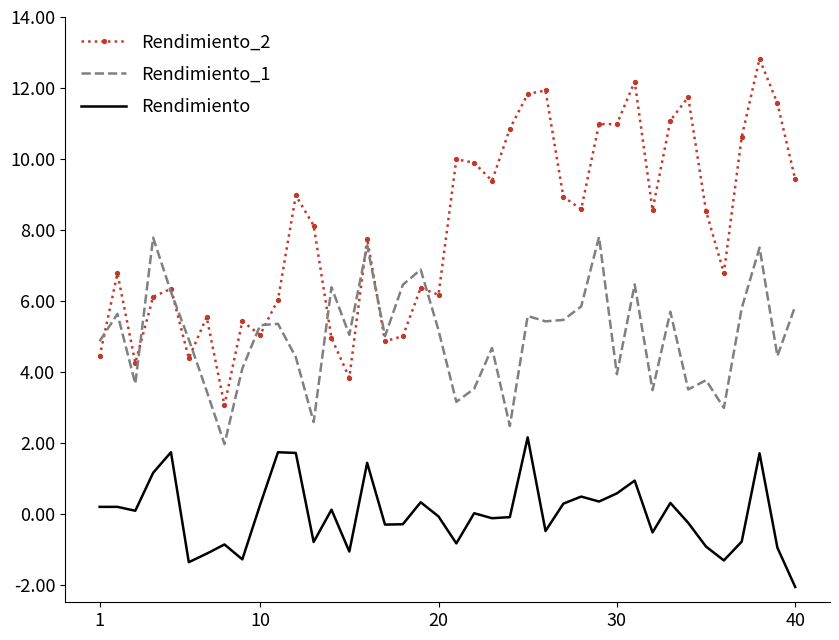

True or false: Rendimiento_2 has more than 2 points higher than both neighbors.

True